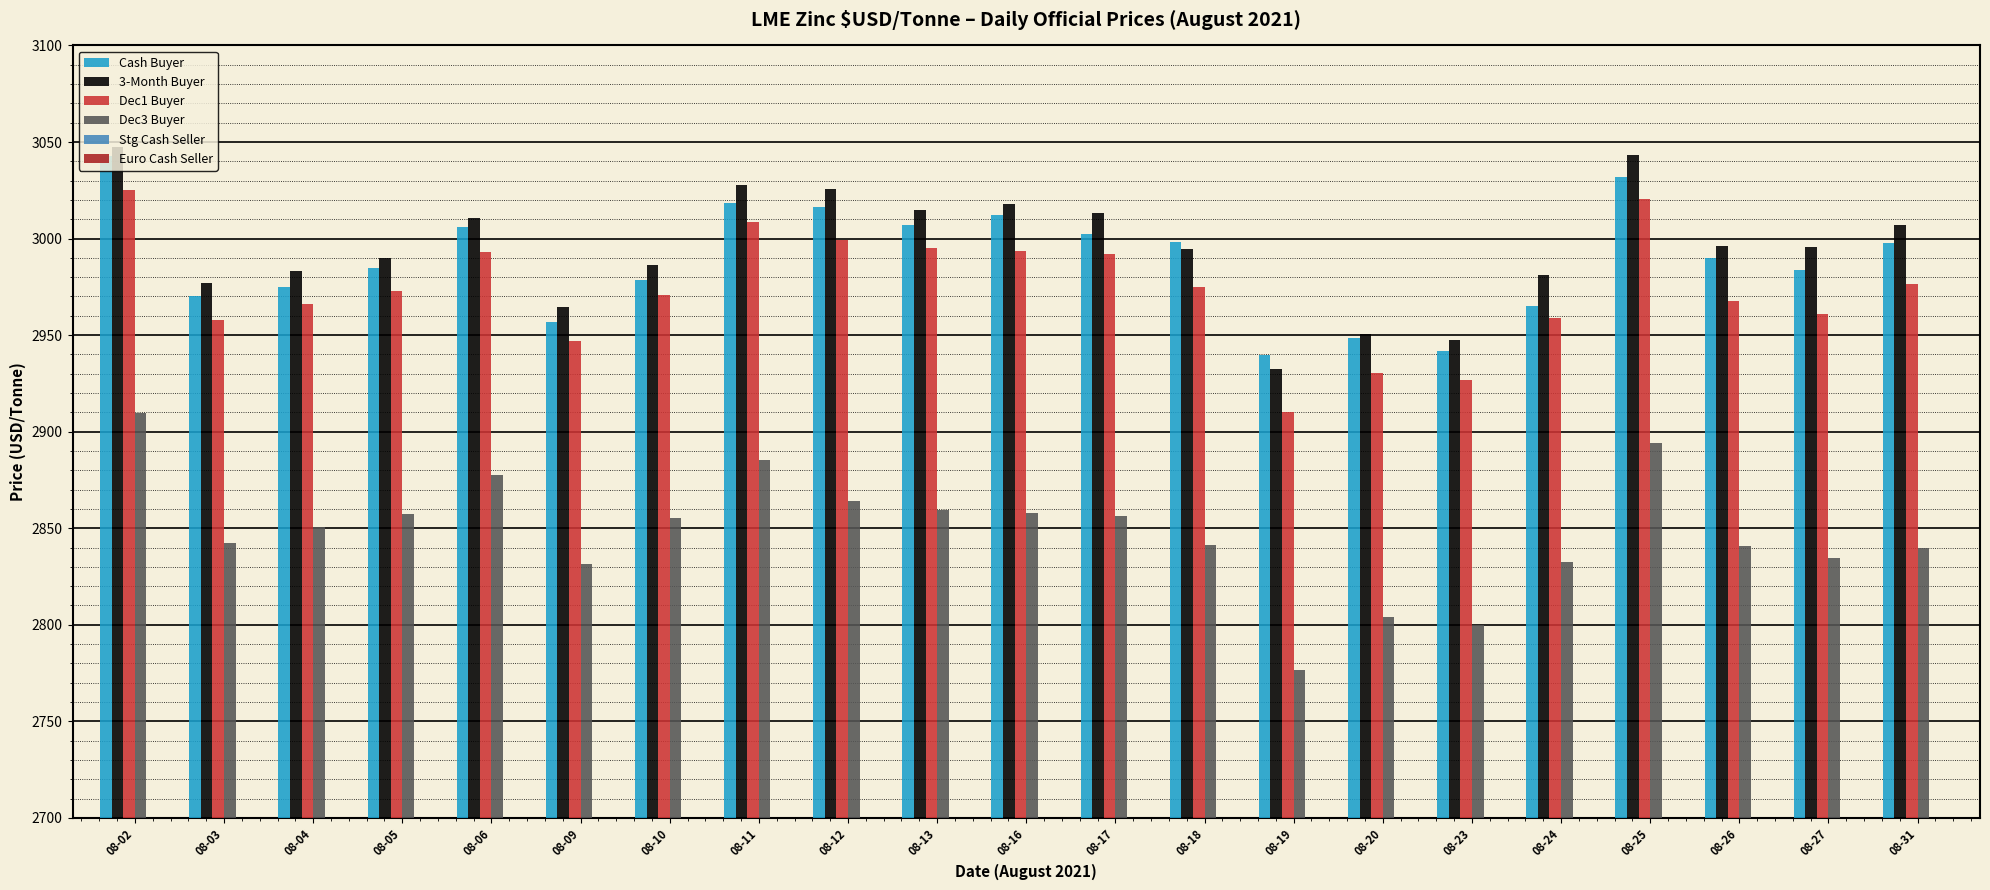

Read the Dec3 Buyer value at 08-16.

2858.0